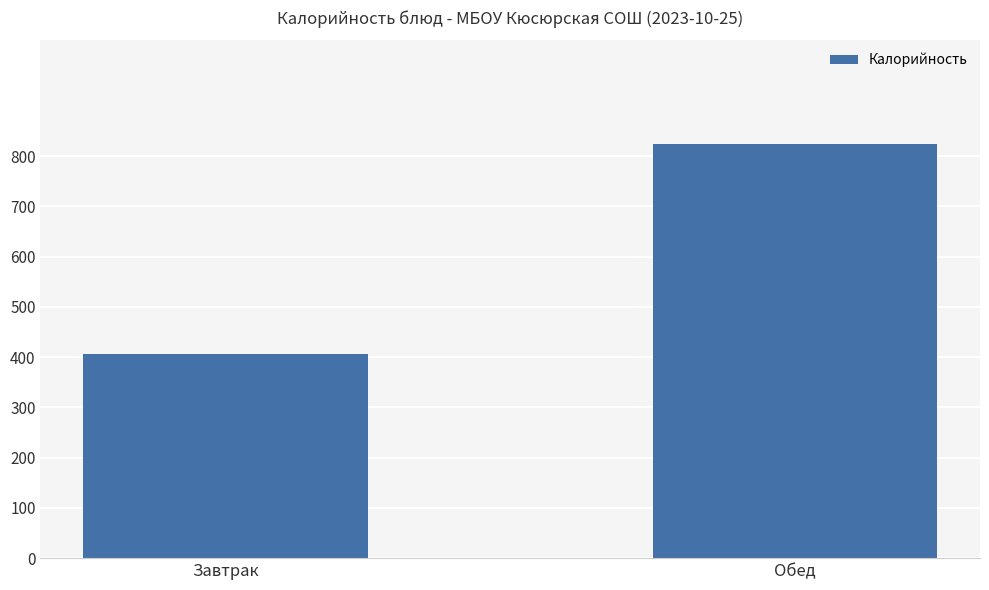

How many bars are there in total?

2